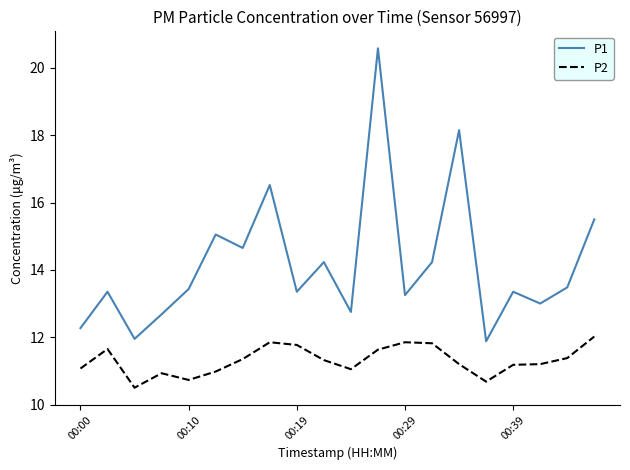

What is the highest value of the P2 series?

12.0